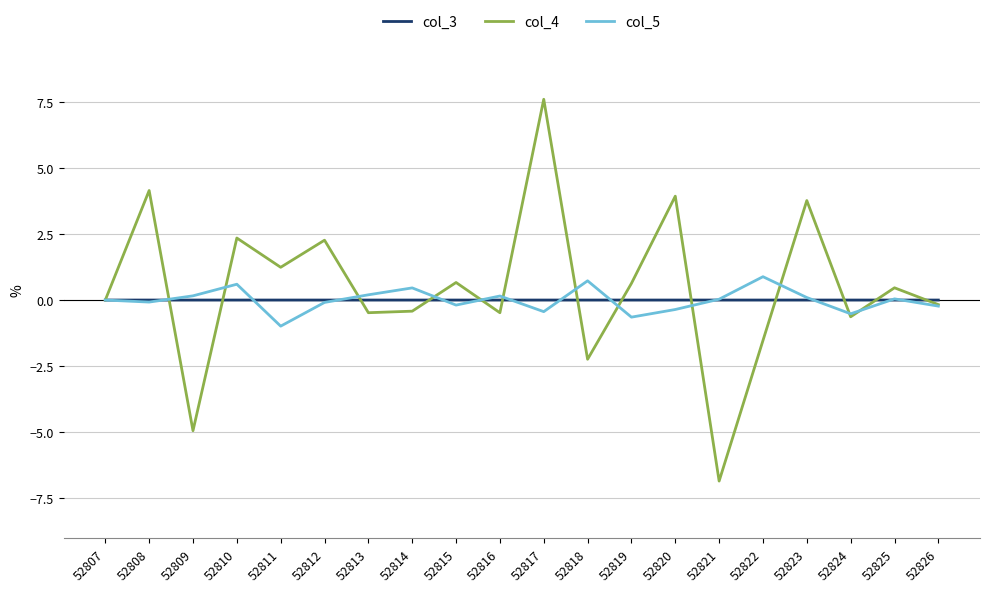

Where is col_4 nearest to the value 0?

52807